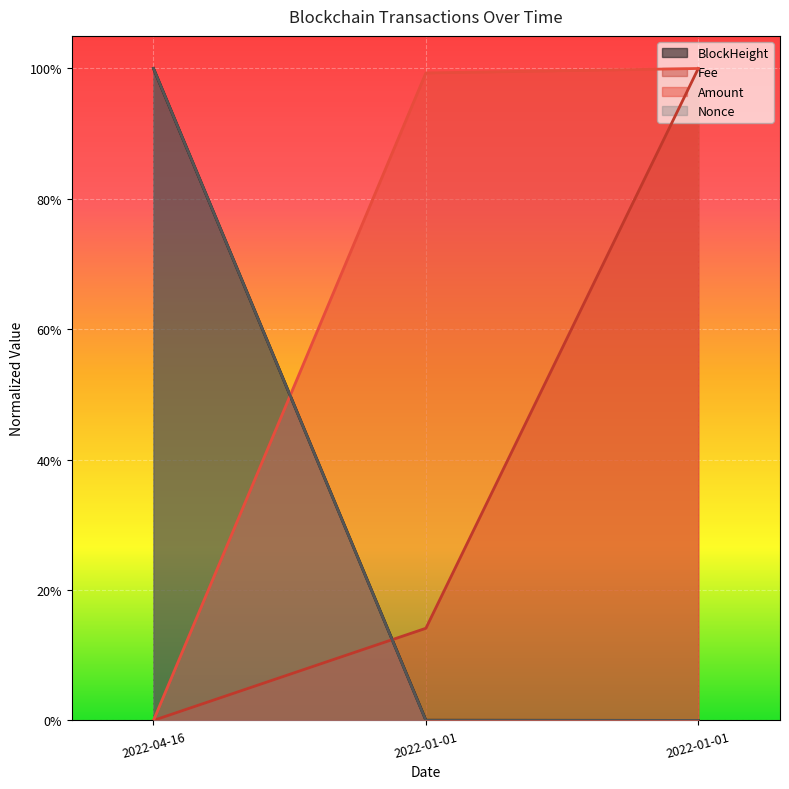

Which series has the largest total across all categories?

Amount